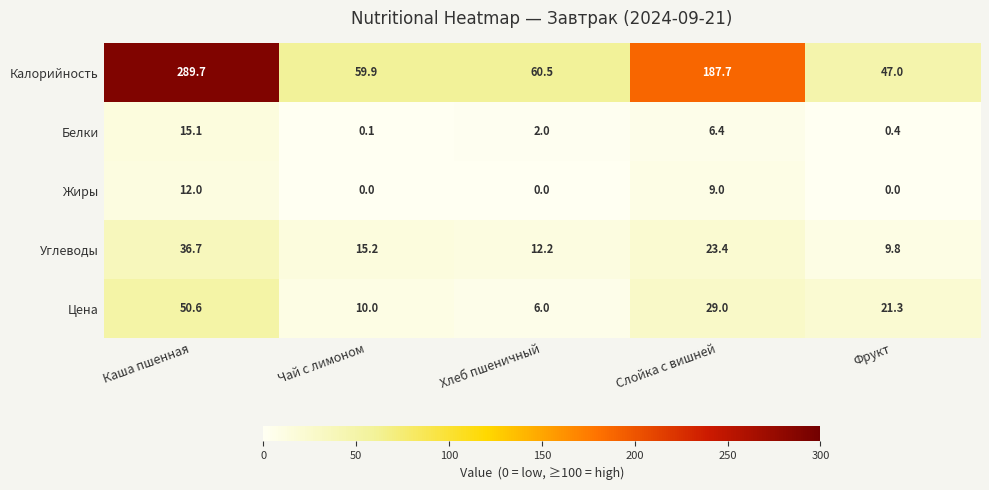

Where is Цена nearest to the value 28?

Слойка с вишней